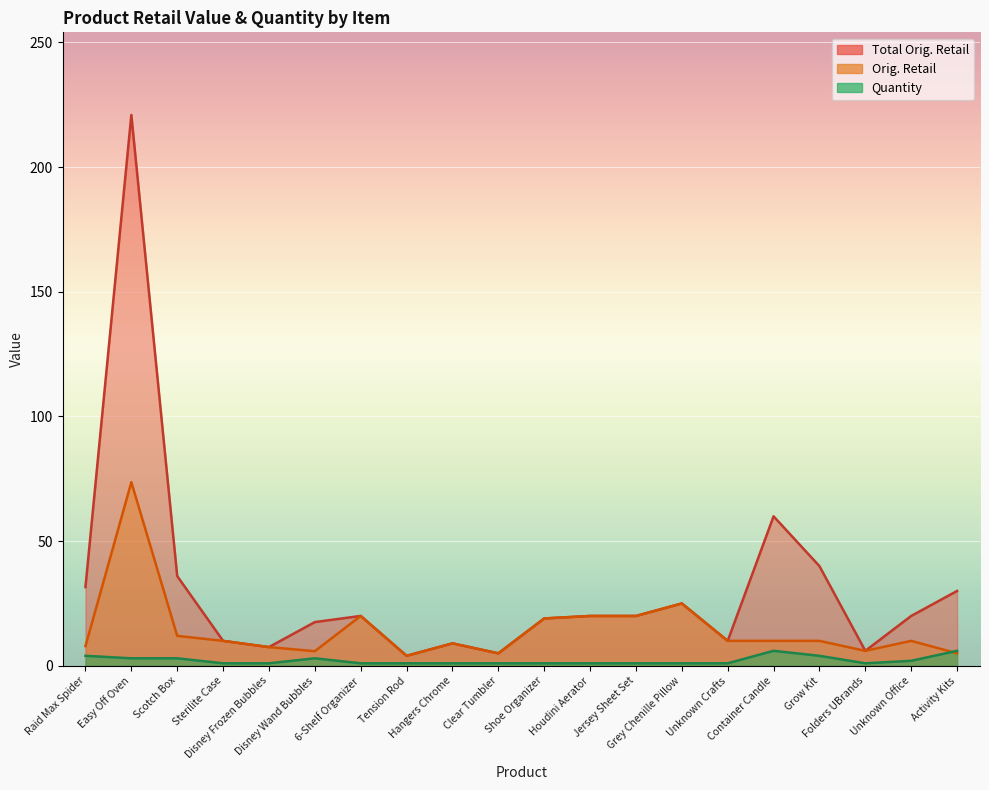

True or false: Orig. Retail and Total Orig. Retail cross at least once.

False